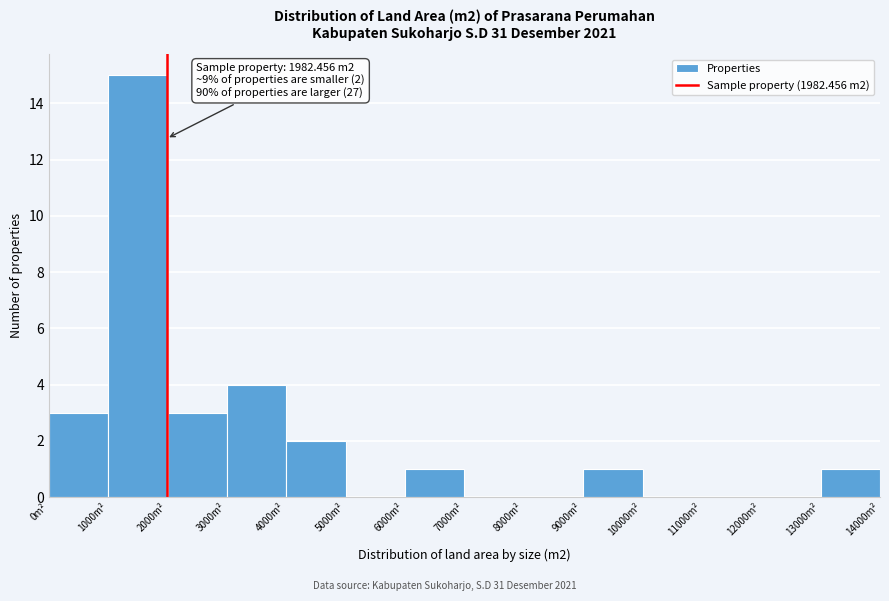

Which range on the x-axis has the tallest bar?

1000 to 2000